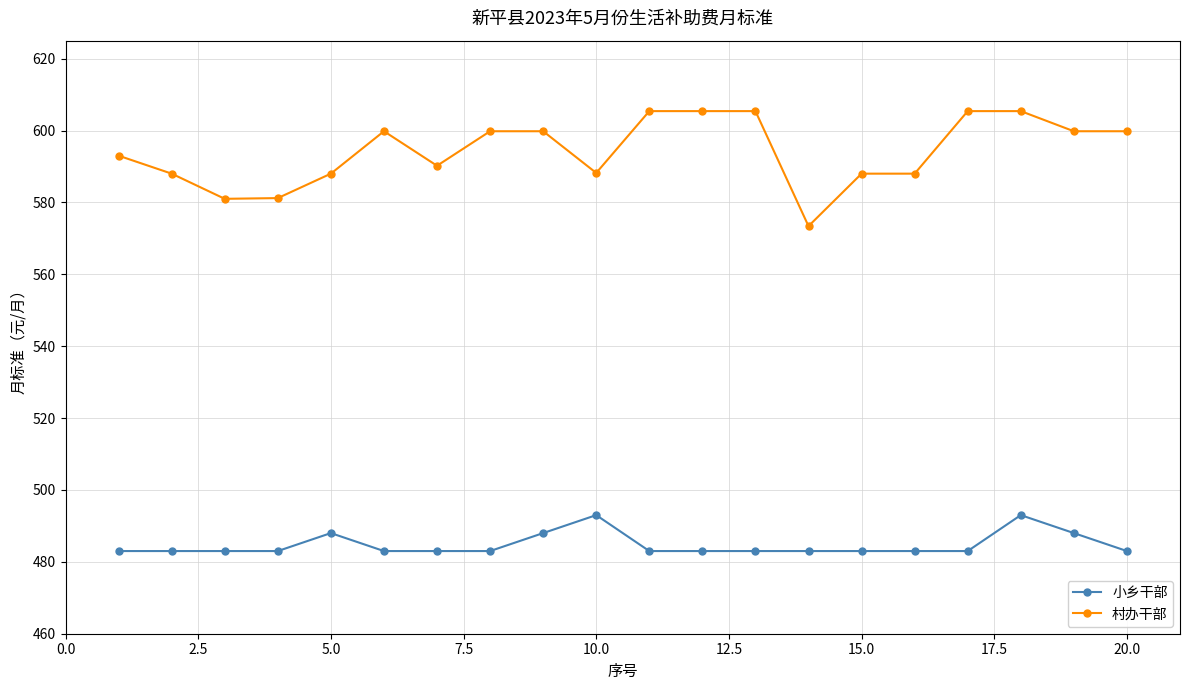

Does the chart display data point markers on the line(s)?

Yes